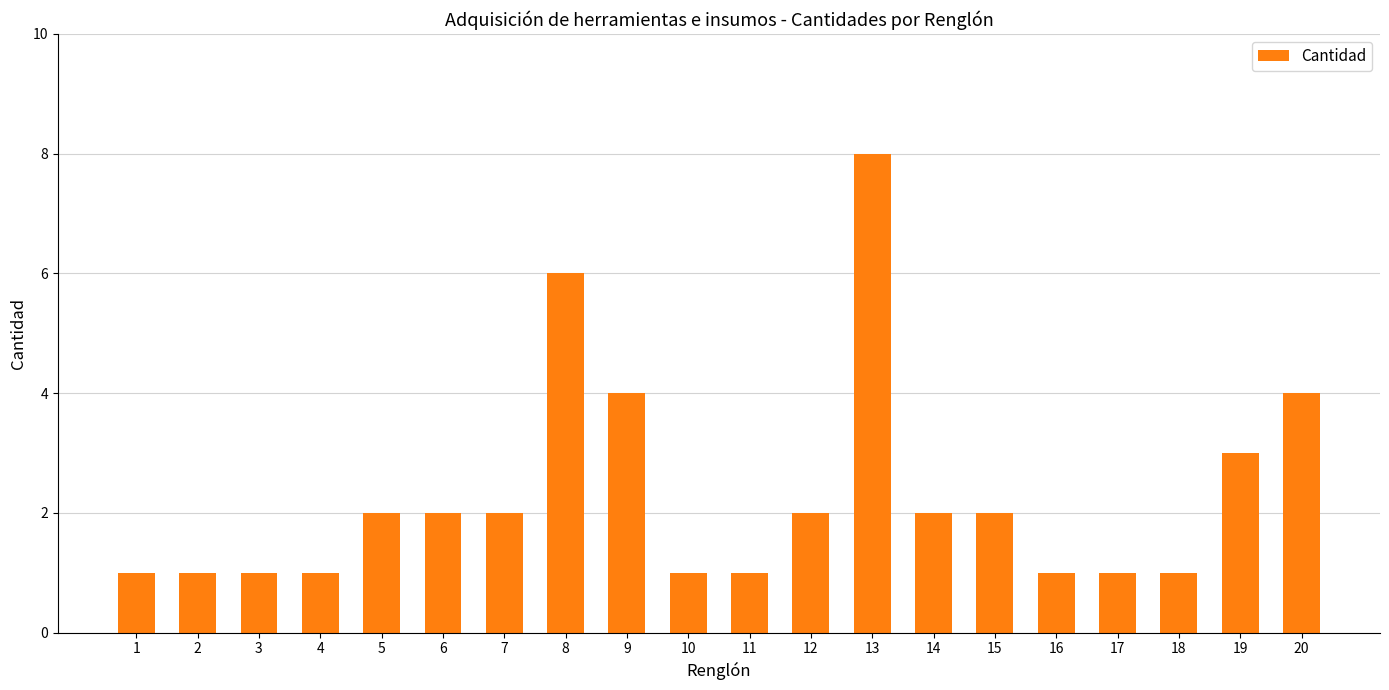

What is the change in value from 5 to 17?

-1